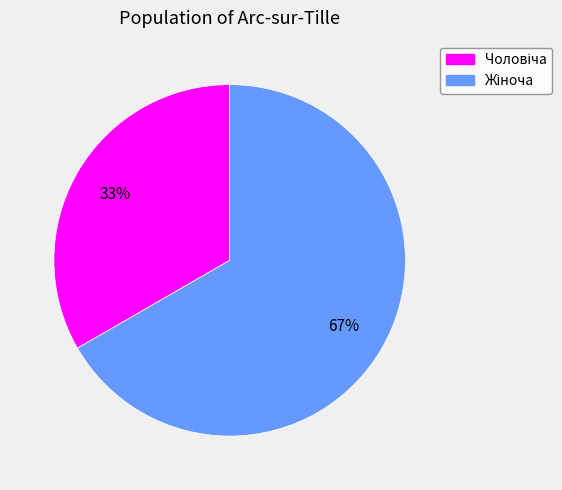

To the nearest percent, what is the average slice percentage?

50%